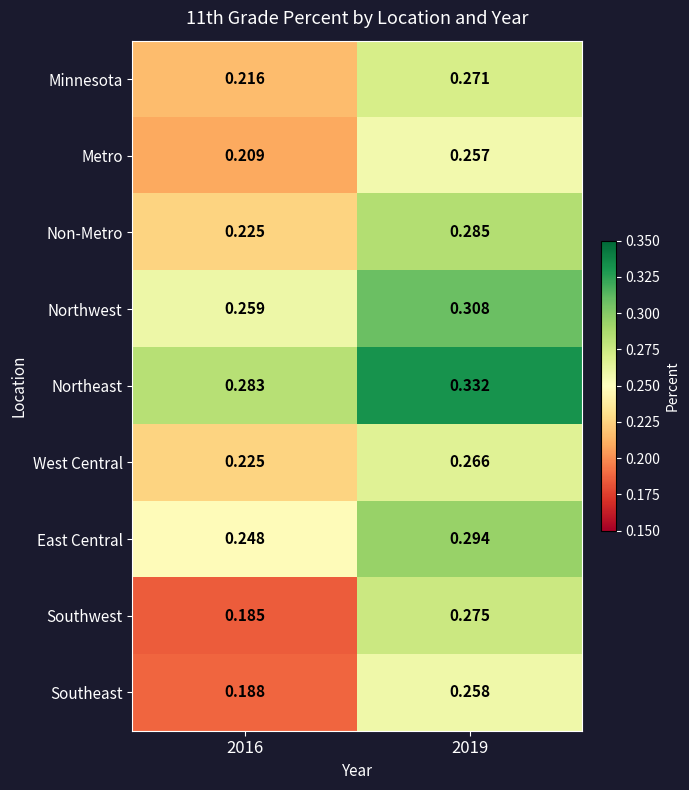

Is the value of Metro at 2016 greater than the value of East Central at 2019?

No